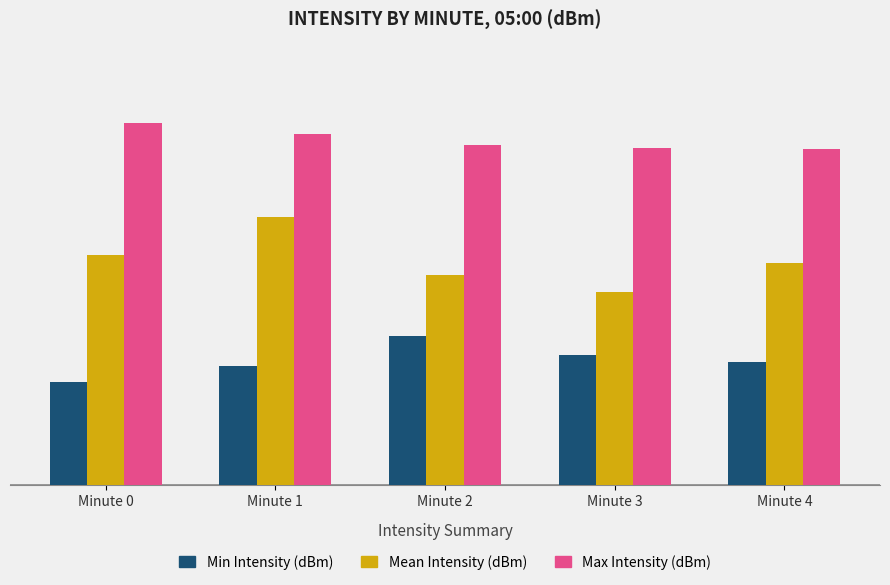

At which category is the sum across all series the highest?

Minute 1